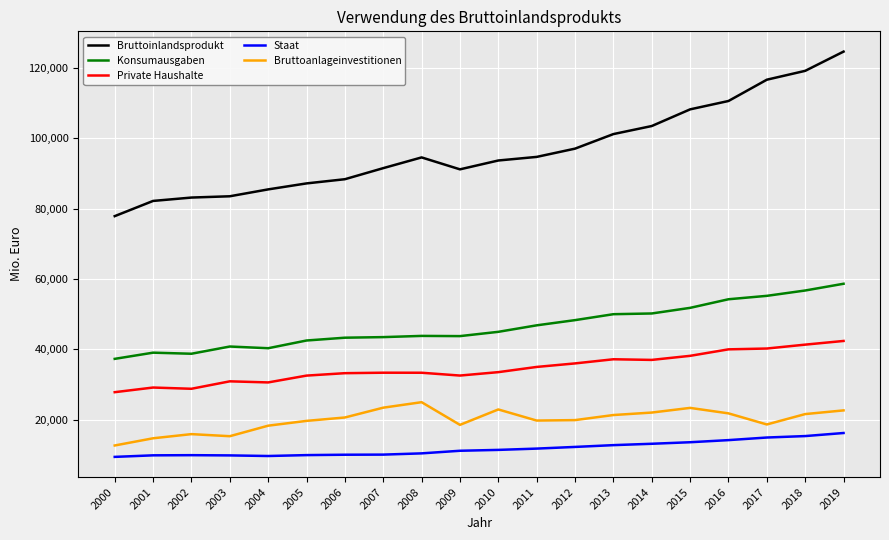

Which series has the largest total across all categories?

Bruttoinlandsprodukt